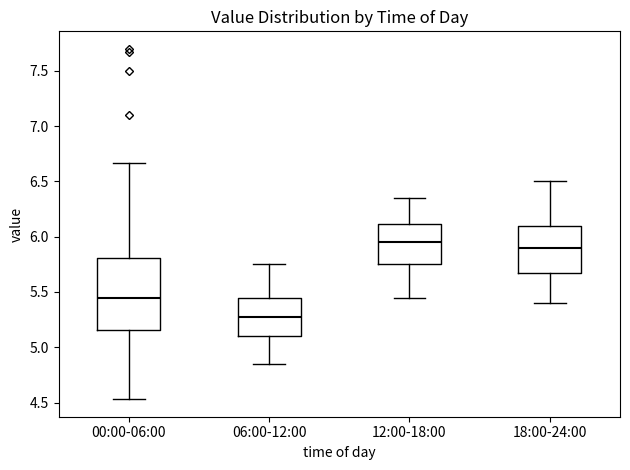

Reading left to right, read every box against the y-axis: the position of its median line, the range the box covers, and the ends of its whiskers. The values are not printed on the chart, so give them approximately, as read against the axis.

00:00-06:00: median 5.45, box 5.15 to 5.80, whiskers 4.55 to 6.65
06:00-12:00: median 5.30, box 5.10 to 5.45, whiskers 4.85 to 5.75
12:00-18:00: median 5.95, box 5.75 to 6.10, whiskers 5.45 to 6.35
18:00-24:00: median 5.90, box 5.70 to 6.10, whiskers 5.40 to 6.50